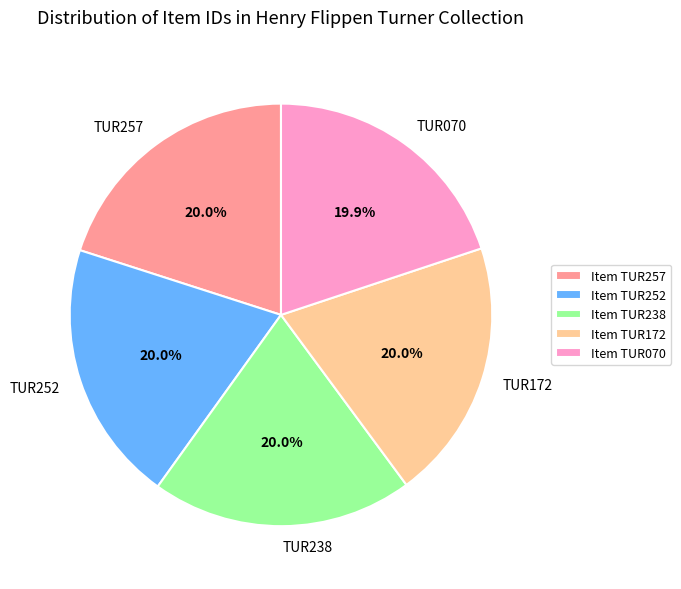

Does any single category account for the majority?

No